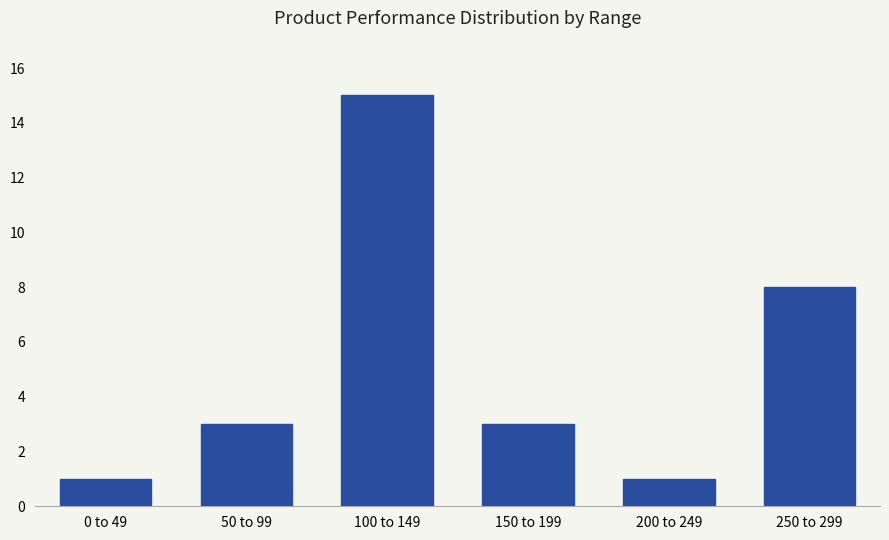

What is the sum of all values?

31